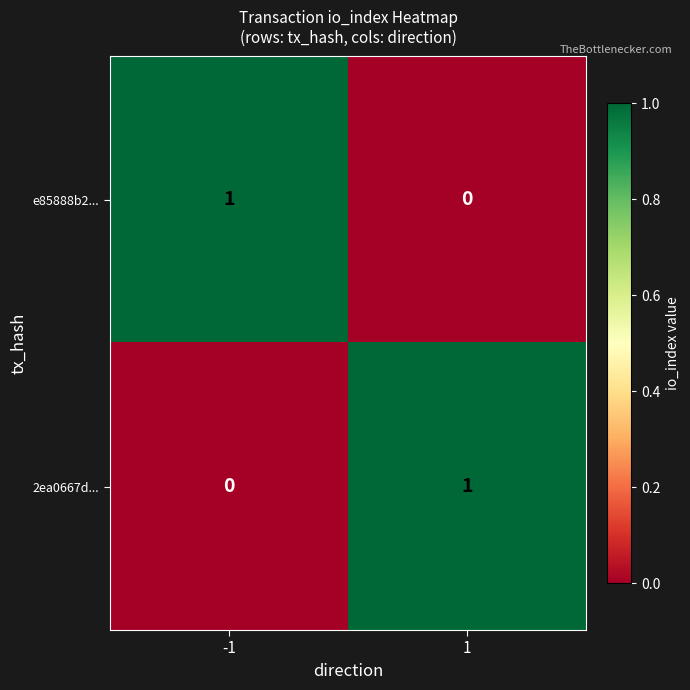

Is it true that 2ea0667d... equals 1 at 1?

True